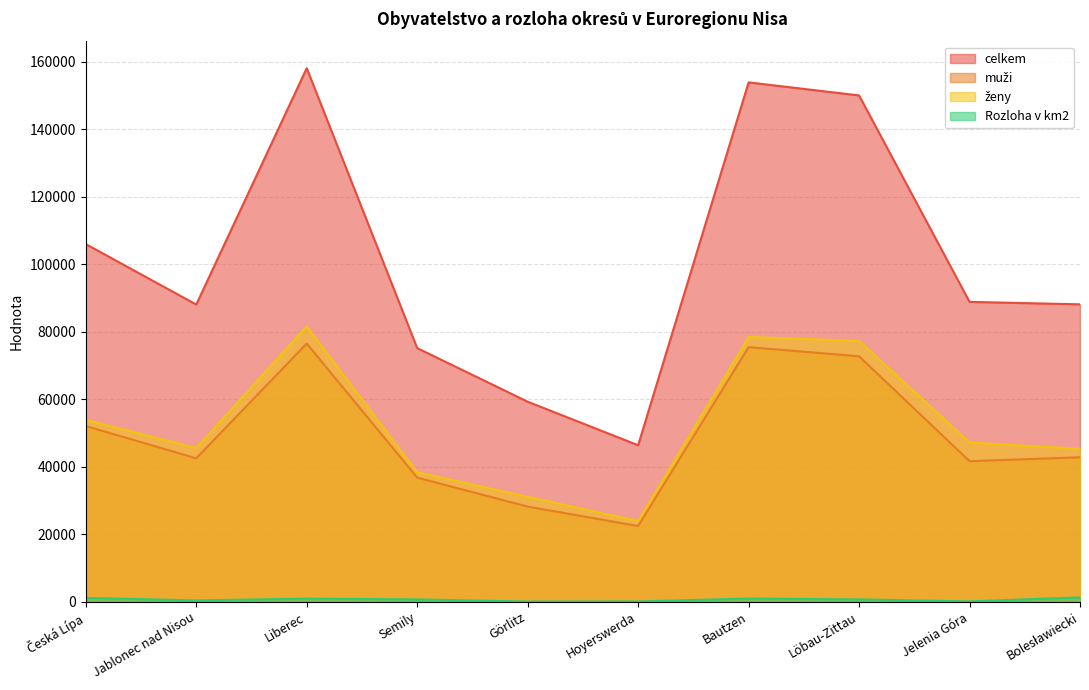

Does the chart have visible grid lines?

Yes